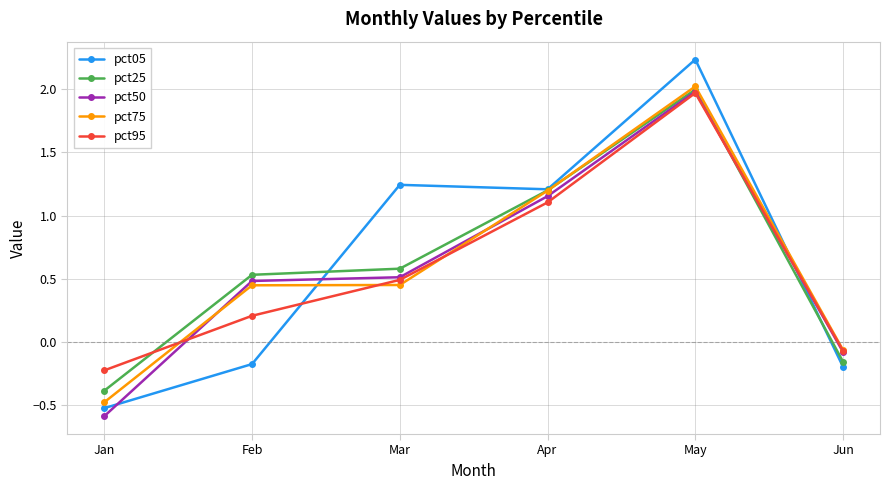

What is the difference between the second highest and minimum values in the pct50 series?

1.7